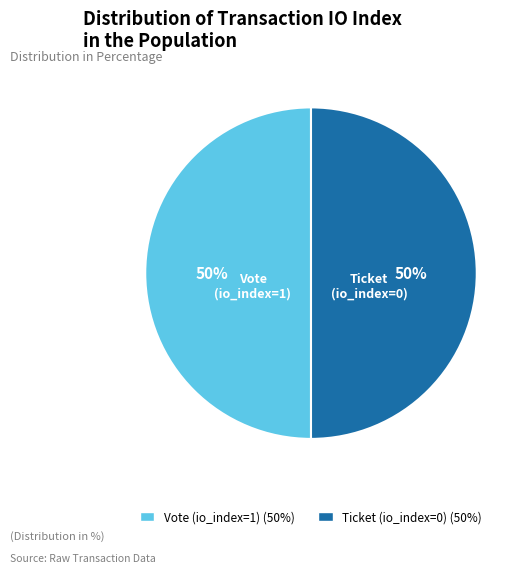

Combined, do Vote (io_index=1) and Ticket (io_index=0) account for over 50%?

Yes